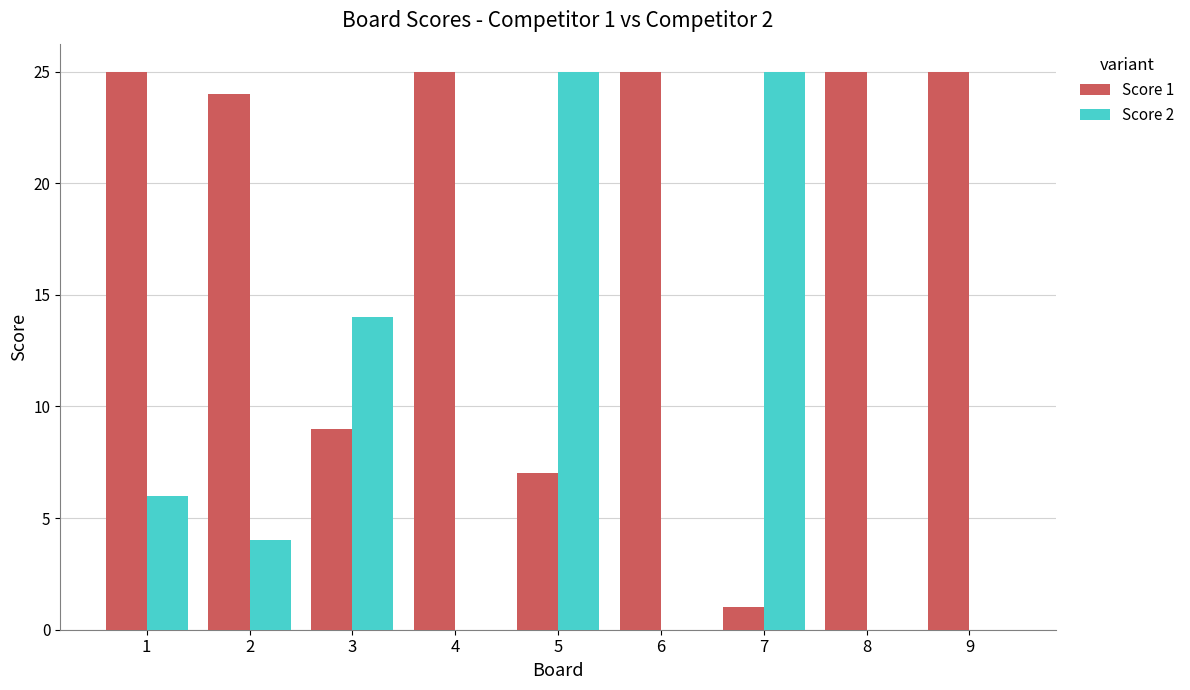

Reading right to left, extract all data points from this chart.

Score 1: 9=25	8=25	7=1	6=25	5=7	4=25	3=9	2=24	1=25
Score 2: 9=0	8=0	7=25	6=0	5=25	4=0	3=14	2=4	1=6